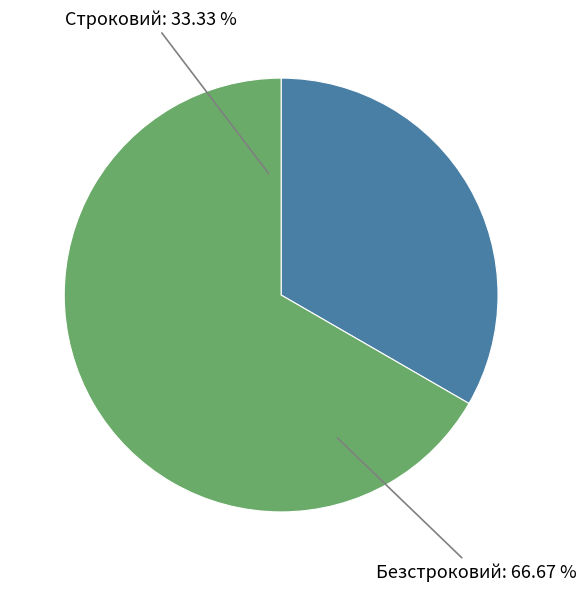

To the nearest percent, what percentage of the pie is Строковий?

33%